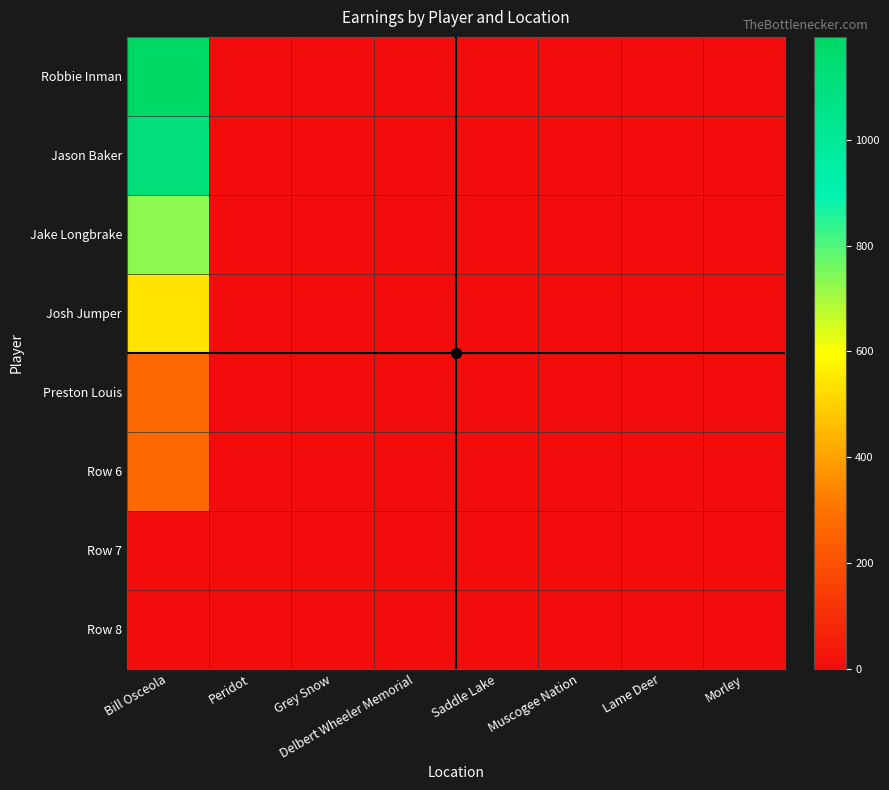

Which series changed the most between Peridot and Muscogee Nation?

Robbie Inman